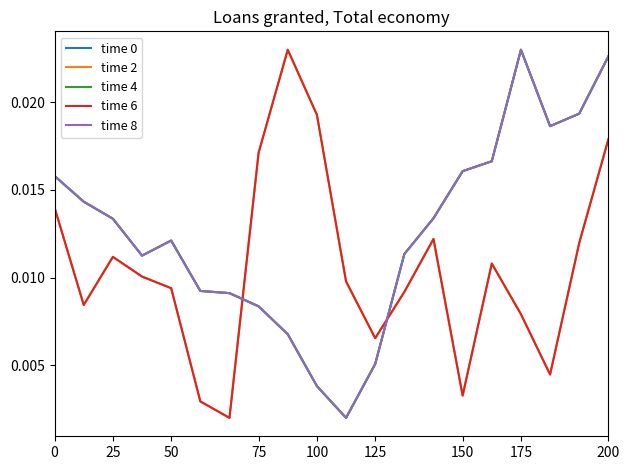

Which series has the largest total across all categories?

time 0